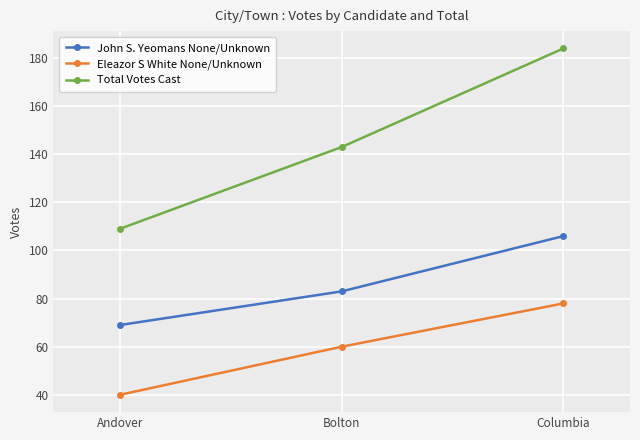

At which category does the chart reach its peak across all series?

Columbia